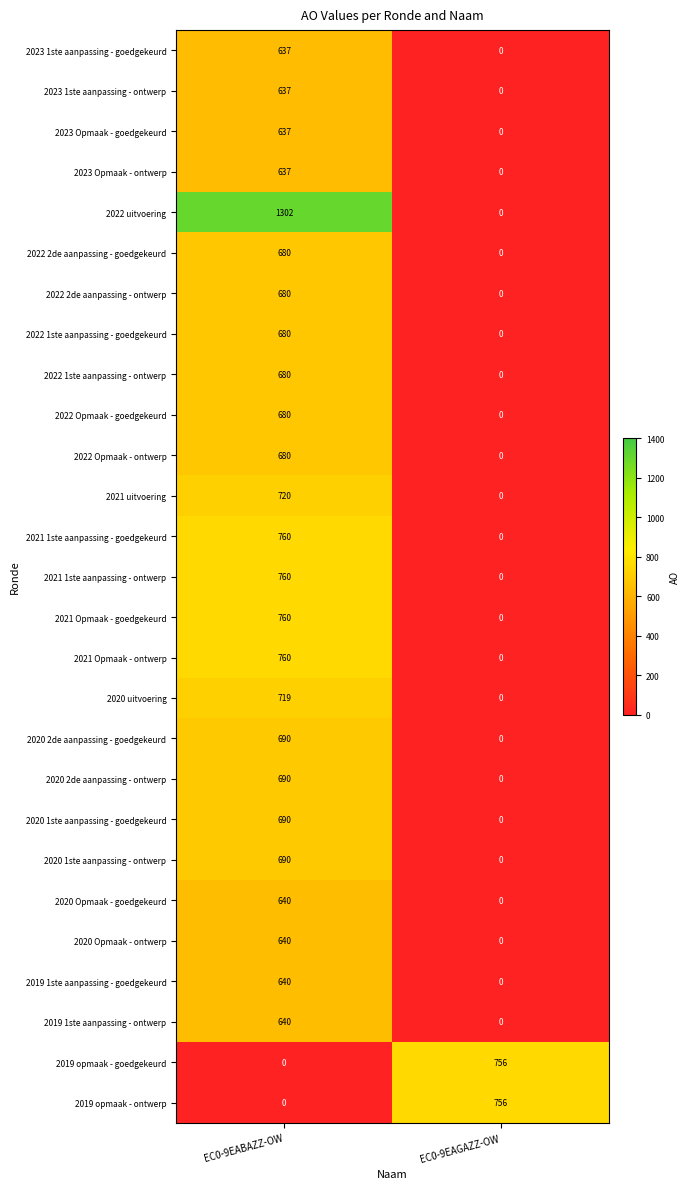

Between EC0-9EABAZZ-OW and EC0-9EAGAZZ-OW, which series saw the biggest shift?

2022 uitvoering